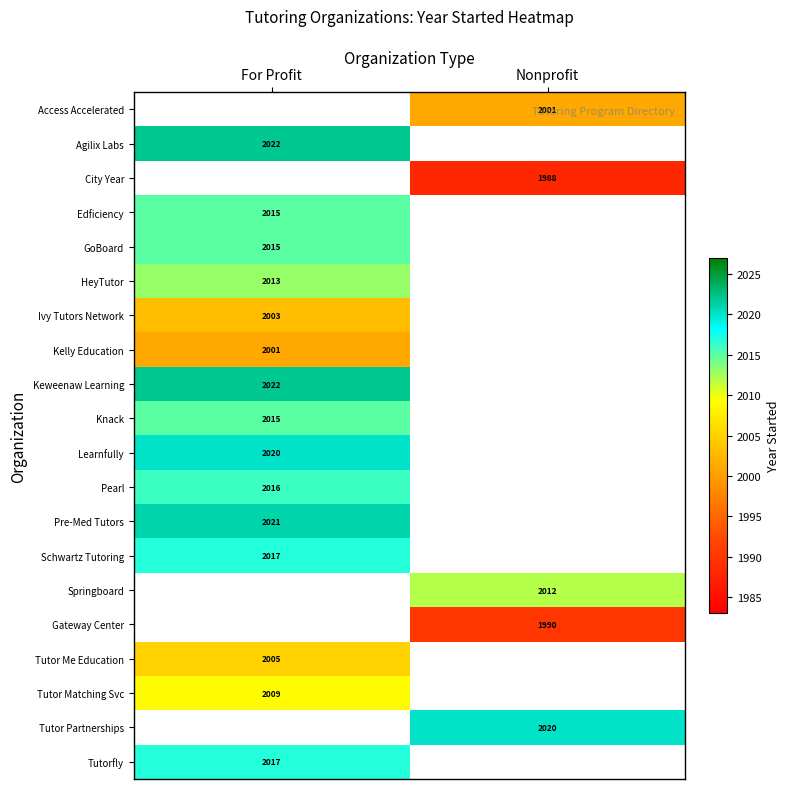

The value of HeyTutor at For Profit is 1406. True or false?

False